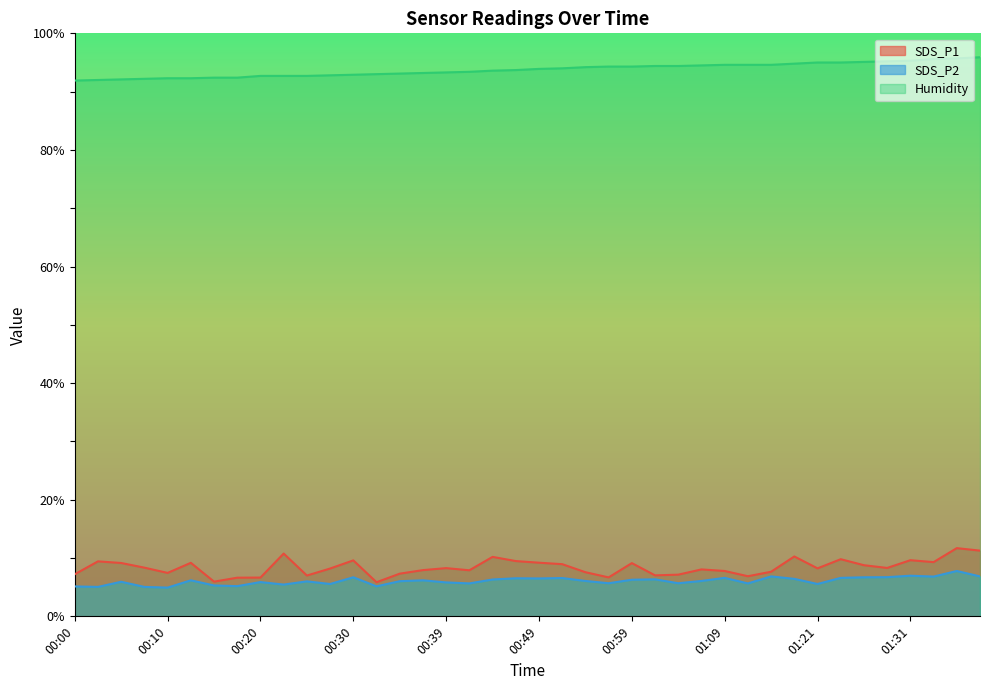

List the series in order of their peak value, lowest first.

SDS_P2, SDS_P1, Humidity